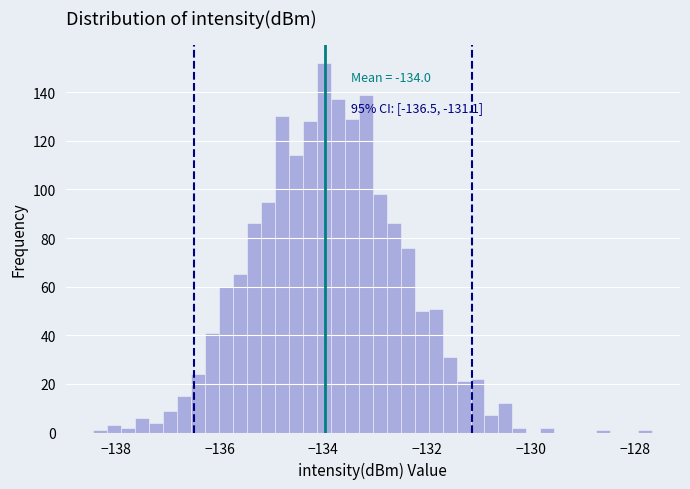

Read against the x-axis, roughly where is the centre of the tallest bar?

-134.0